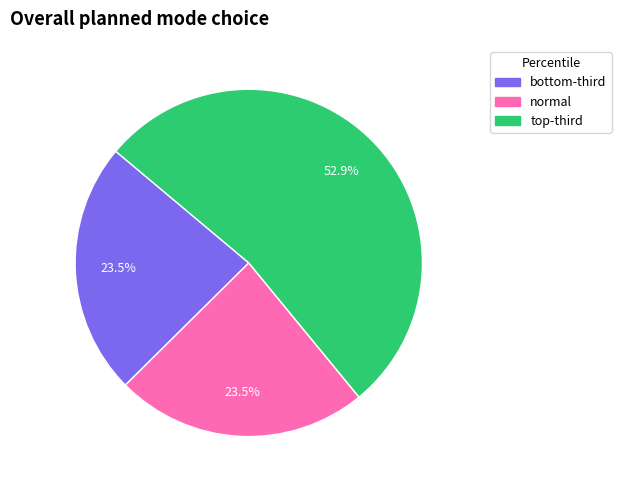

Which slice is the largest?

top-third